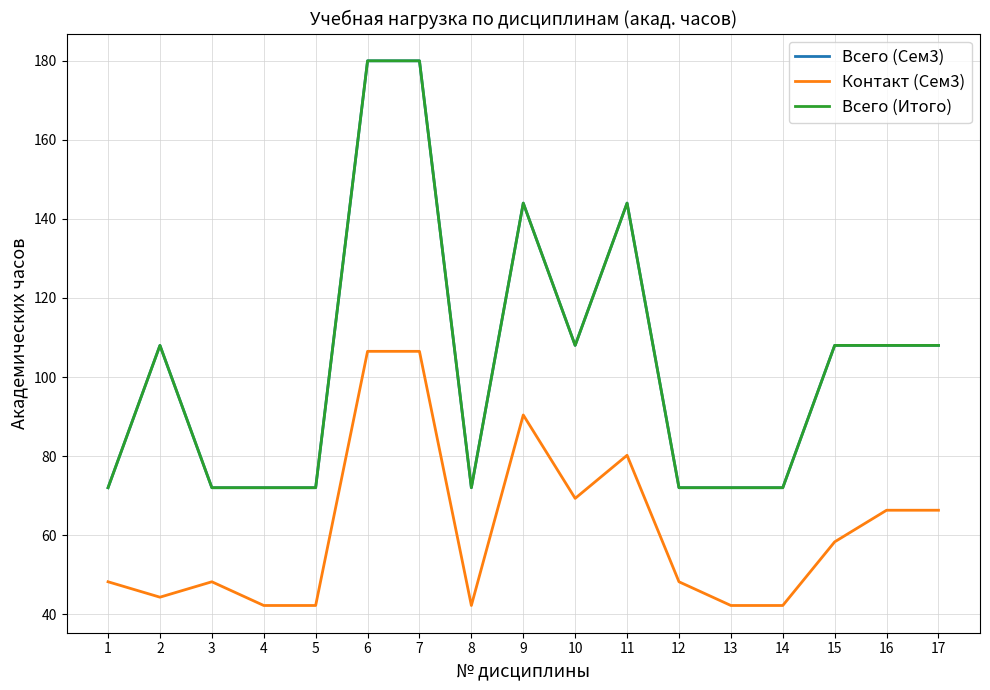

Is this an area chart (filled region under the line)?

No